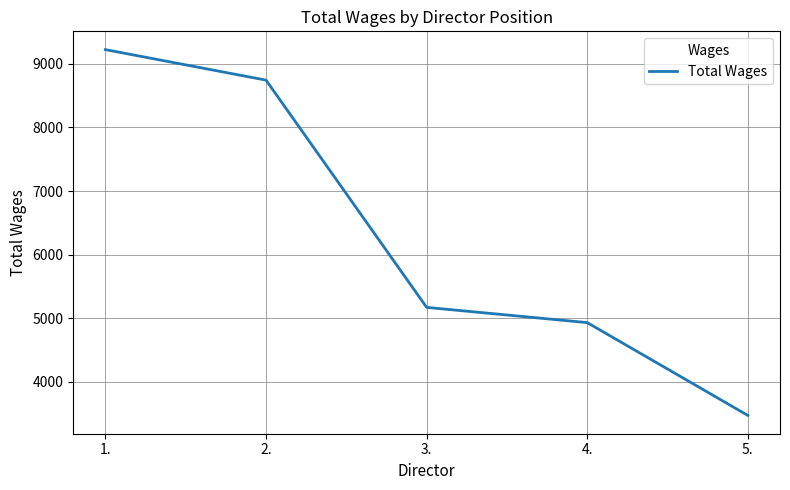

Is this an area chart (filled region under the line)?

No